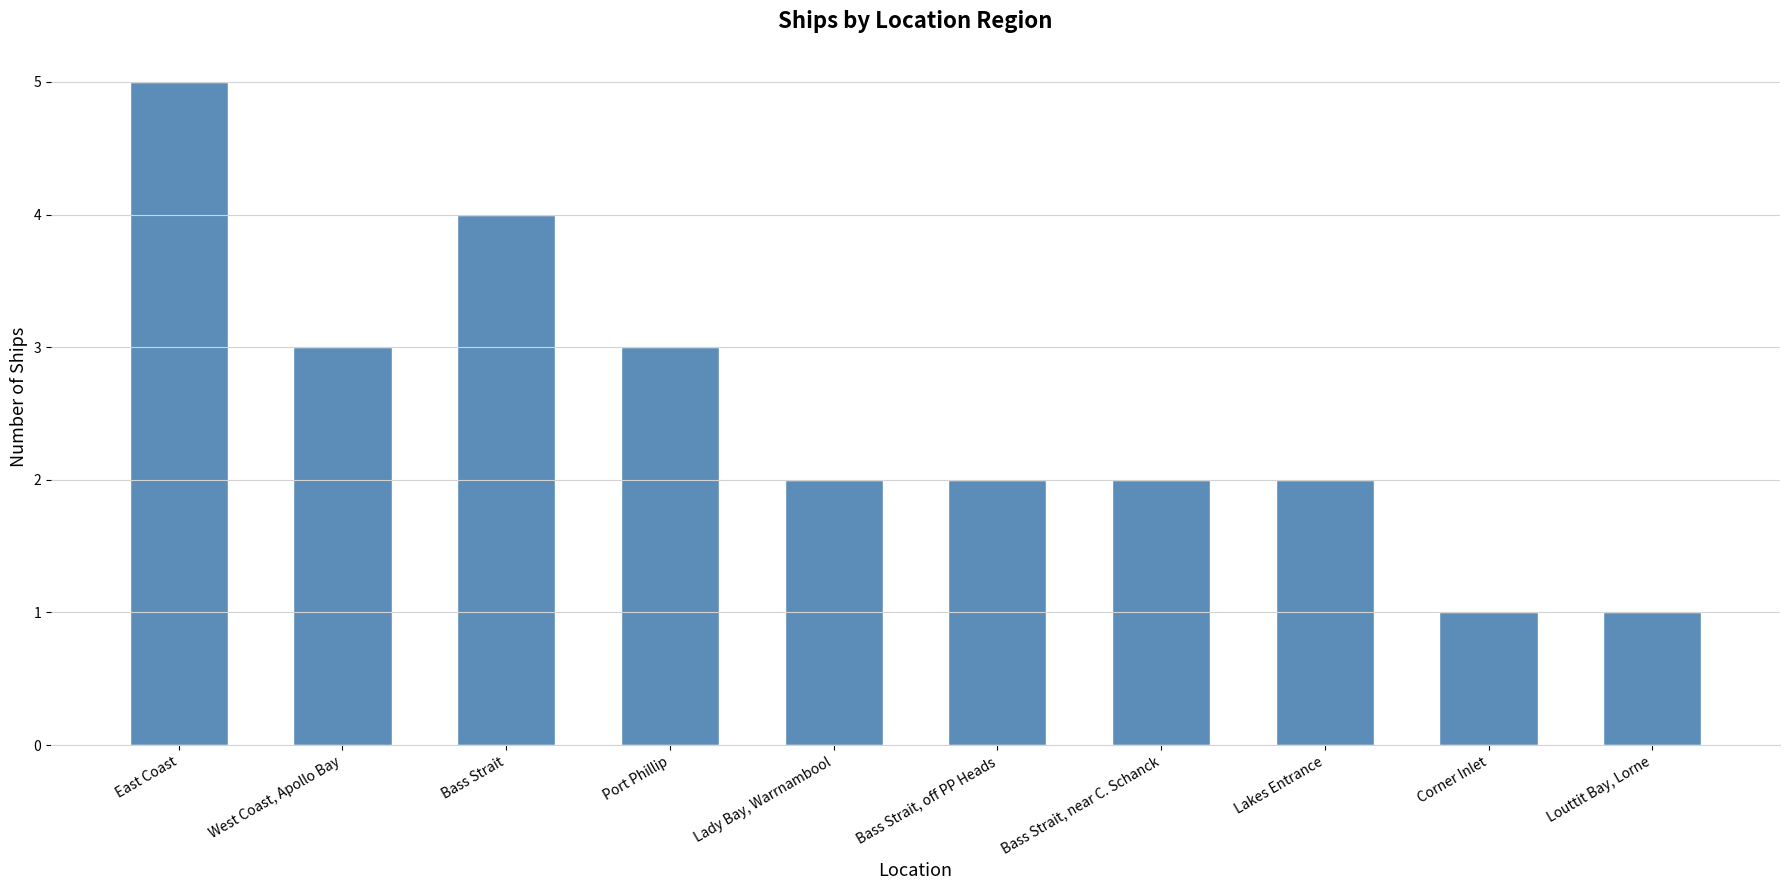

True or false: the data shows 1 at Lakes Entrance.

False